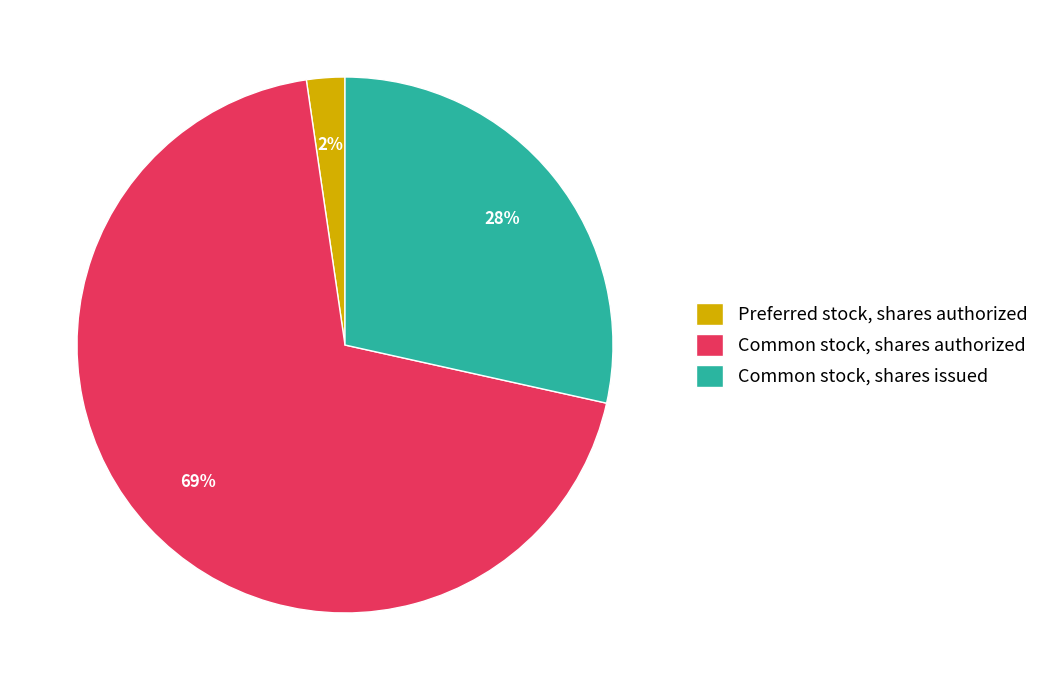

Is the sum of Common stock, shares authorized and Preferred stock, shares authorized greater than half?

Yes